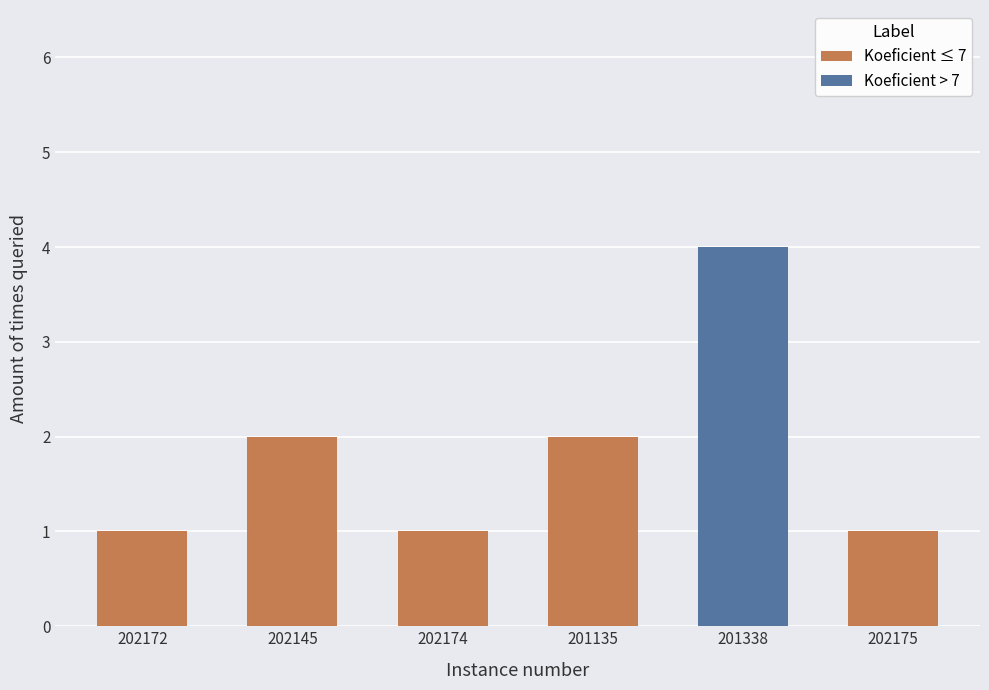

What is the approximate value at 202175?

1